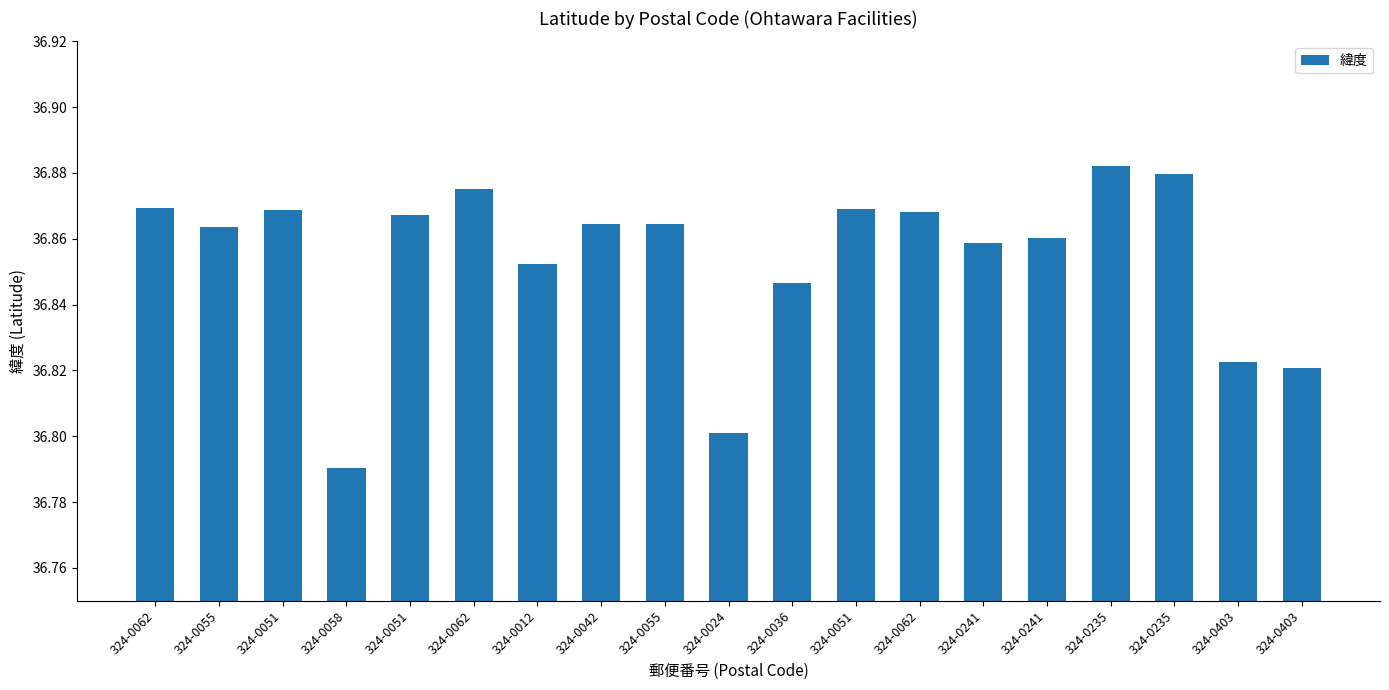

Count the number of categories in the chart.

19